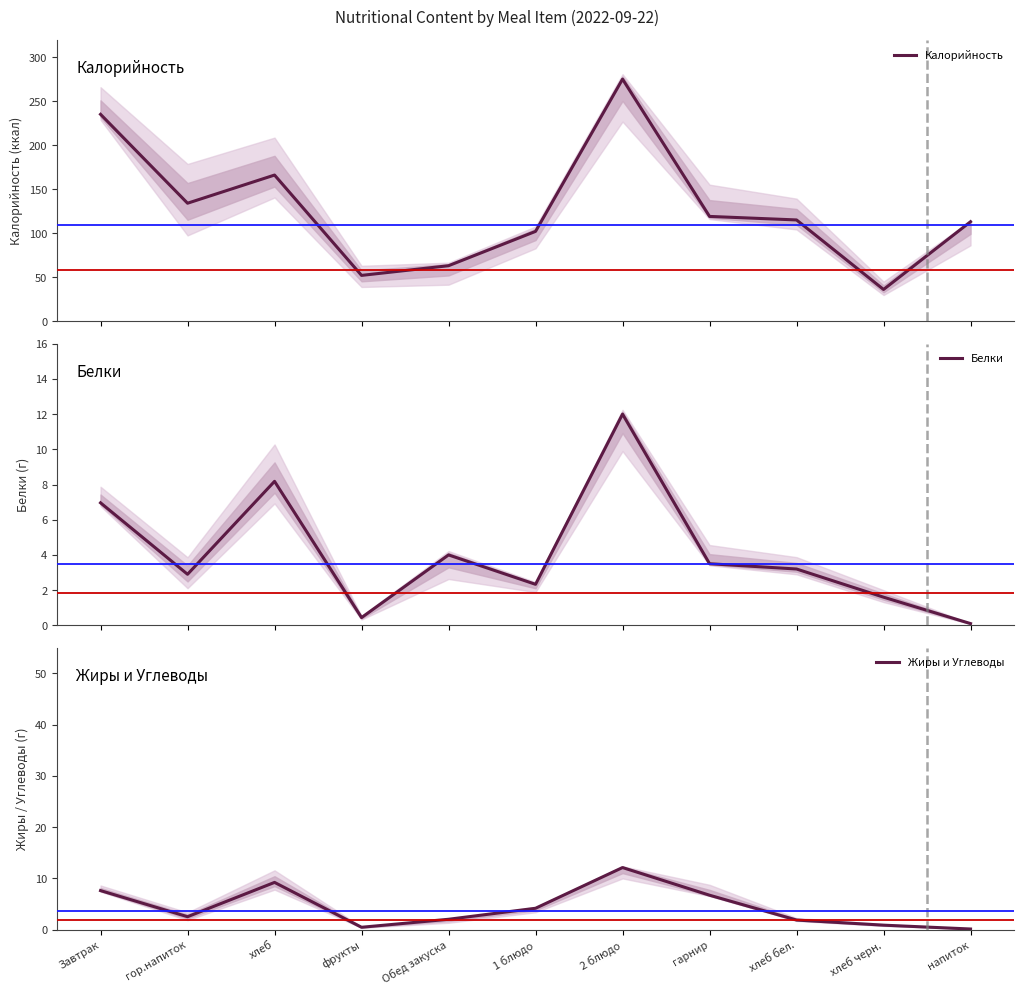

Which has a higher value, 2 блюдо or напиток?

2 блюдо